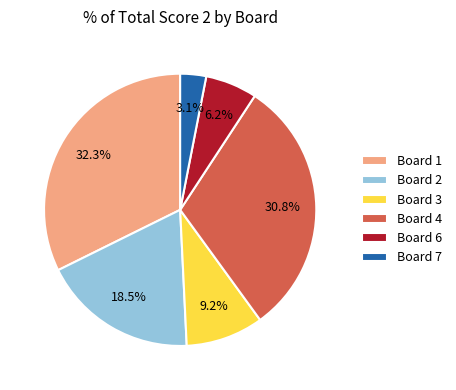

What is the total percentage of Board 4 and Board 3?

40.0%